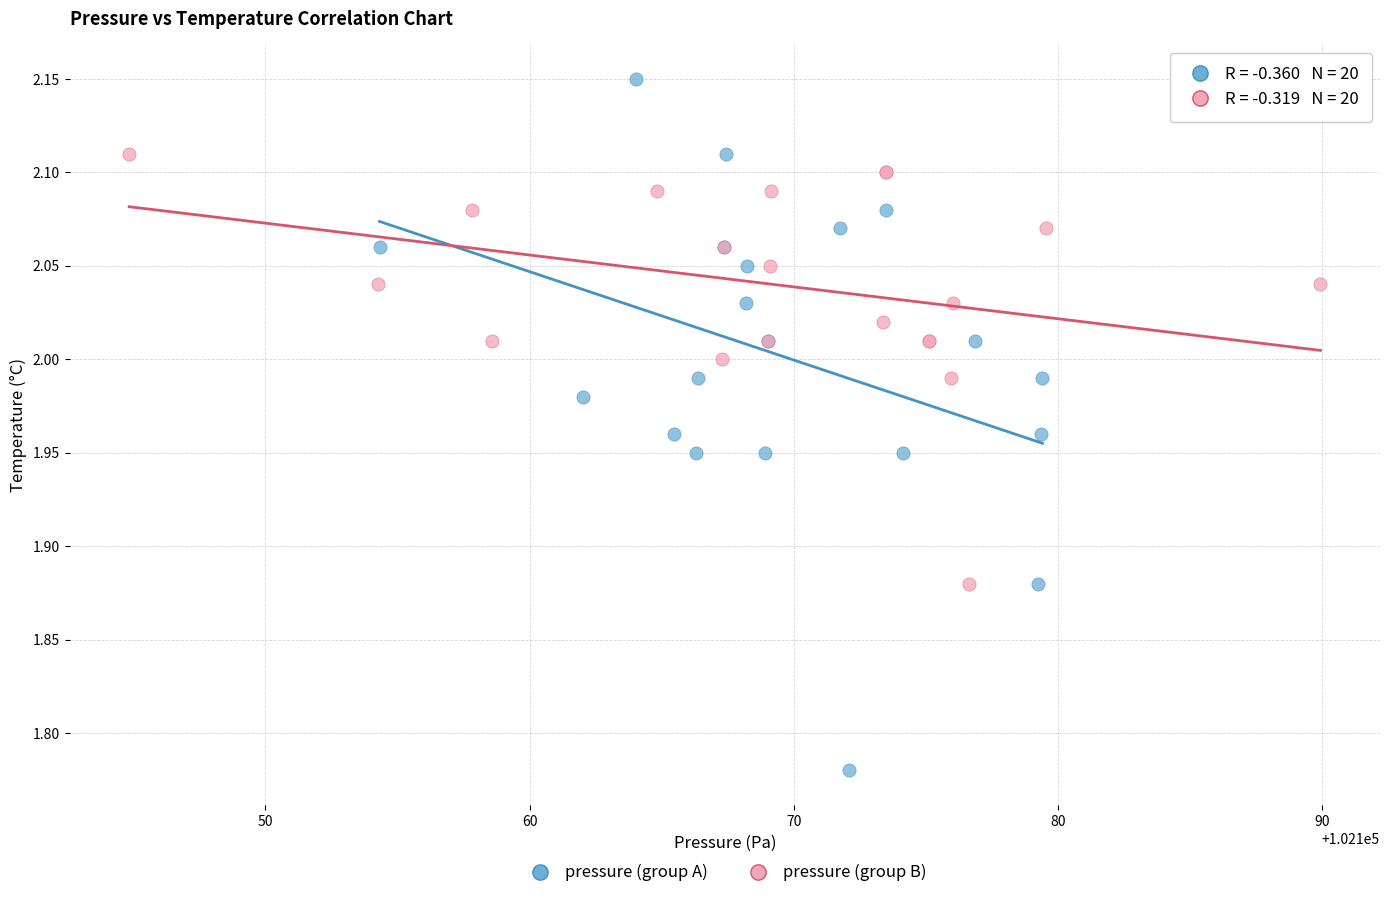

Which series has the widest spread of Y values?

pressure (group A)